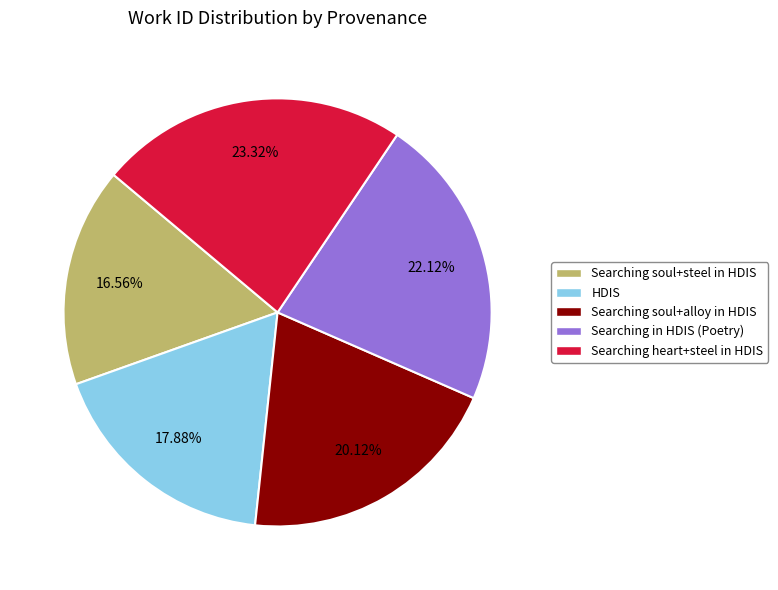

What percentage is the Searching in HDIS (Poetry) slice, to the nearest percent?

22%